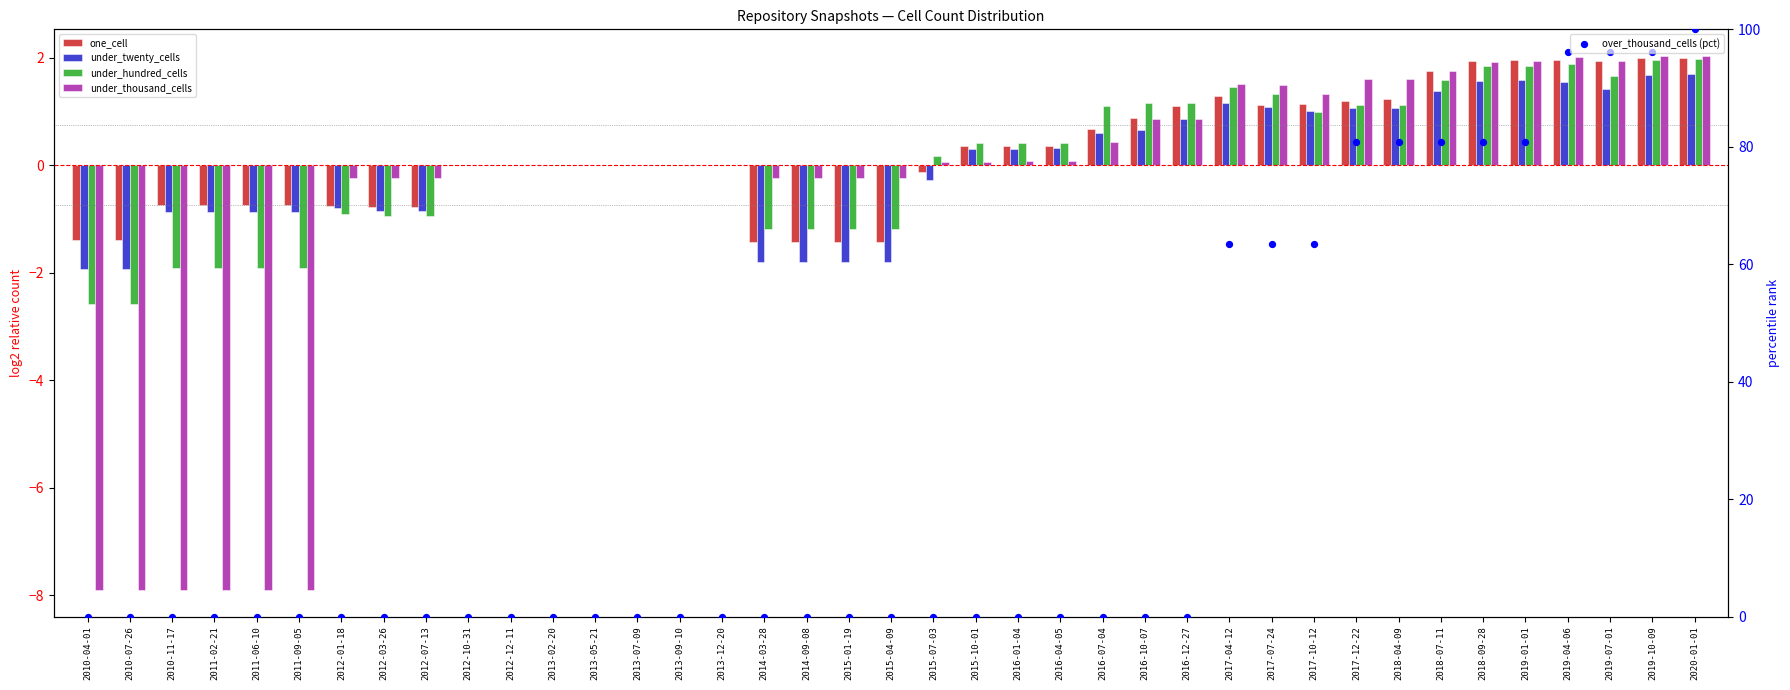

Which series has the widest spread of Y values?

over_thousand_cells (pct)